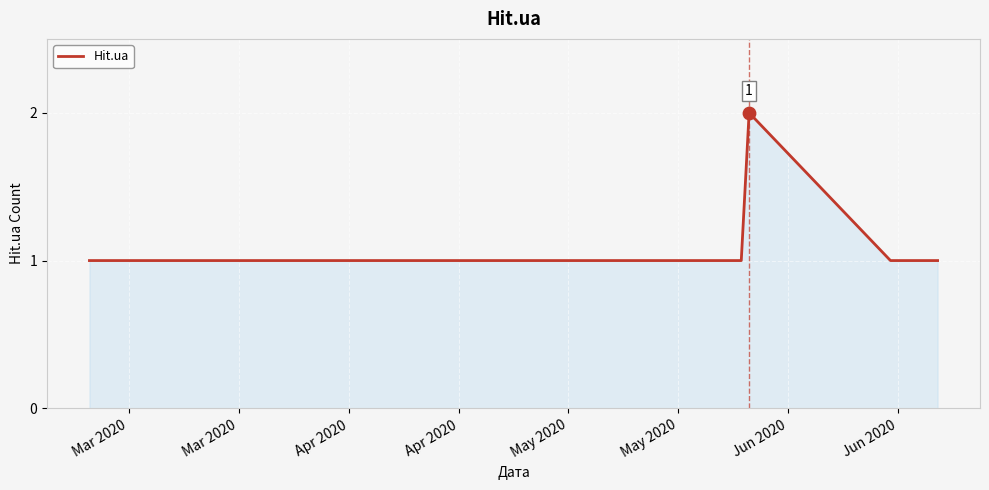

How many lines are shown in the chart?

1